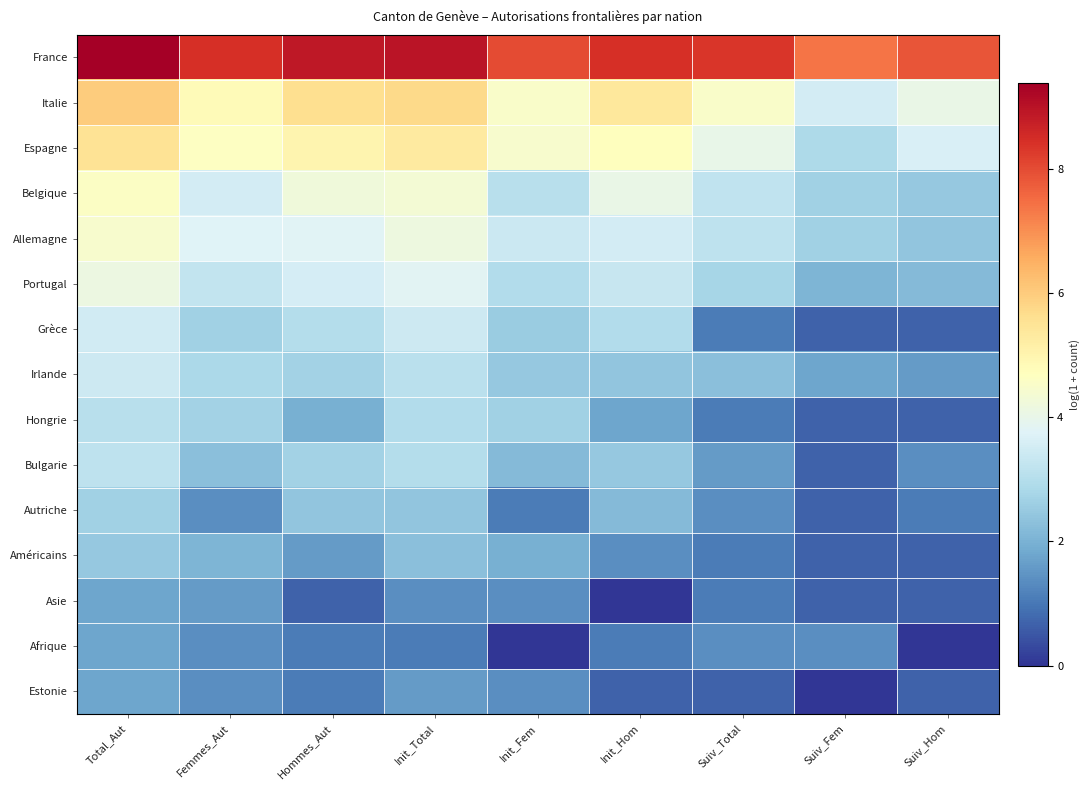

Reading right to left, list all the values displayed in this chart.

France: Suiv_Hom=7.9	Suiv_Fem=7.4	Suiv_Total=8.3	Init_Hom=8.4	Init_Fem=8.0	Init_Total=8.9	Hommes_Aut=8.9	Femmes_Aut=8.4	Total_Aut=9.4
Italie: Suiv_Hom=4.1	Suiv_Fem=3.5	Suiv_Total=4.5	Init_Hom=5.4	Init_Fem=4.5	Init_Total=5.7	Hommes_Aut=5.6	Femmes_Aut=4.8	Total_Aut=6.0
Espagne: Suiv_Hom=3.7	Suiv_Fem=2.9	Suiv_Total=4.0	Init_Hom=4.7	Init_Fem=4.5	Init_Total=5.3	Hommes_Aut=5.0	Femmes_Aut=4.6	Total_Aut=5.5
Belgique: Suiv_Hom=2.5	Suiv_Fem=2.6	Suiv_Total=3.2	Init_Hom=4.0	Init_Fem=3.0	Init_Total=4.3	Hommes_Aut=4.2	Femmes_Aut=3.5	Total_Aut=4.6
Allemagne: Suiv_Hom=2.4	Suiv_Fem=2.6	Suiv_Total=3.2	Init_Hom=3.5	Init_Fem=3.4	Init_Total=4.1	Hommes_Aut=3.8	Femmes_Aut=3.8	Total_Aut=4.5
Portugal: Suiv_Hom=2.2	Suiv_Fem=2.1	Suiv_Total=2.8	Init_Hom=3.3	Init_Fem=2.9	Init_Total=3.8	Hommes_Aut=3.6	Femmes_Aut=3.3	Total_Aut=4.1
Grèce: Suiv_Hom=0.7	Suiv_Fem=0.7	Suiv_Total=1.1	Init_Hom=2.9	Init_Fem=2.6	Init_Total=3.4	Hommes_Aut=3.0	Femmes_Aut=2.6	Total_Aut=3.5
Irlande: Suiv_Hom=1.6	Suiv_Fem=1.8	Suiv_Total=2.3	Init_Hom=2.4	Init_Fem=2.5	Init_Total=3.1	Hommes_Aut=2.7	Femmes_Aut=2.8	Total_Aut=3.4
Hongrie: Suiv_Hom=0.7	Suiv_Fem=0.7	Suiv_Total=1.1	Init_Hom=1.8	Init_Fem=2.6	Init_Total=2.9	Hommes_Aut=1.9	Femmes_Aut=2.7	Total_Aut=3.0
Bulgarie: Suiv_Hom=1.4	Suiv_Fem=0.7	Suiv_Total=1.6	Init_Hom=2.5	Init_Fem=2.2	Init_Total=3.0	Hommes_Aut=2.7	Femmes_Aut=2.3	Total_Aut=3.2
Autriche: Suiv_Hom=1.1	Suiv_Fem=0.7	Suiv_Total=1.4	Init_Hom=2.2	Init_Fem=1.1	Init_Total=2.4	Hommes_Aut=2.4	Femmes_Aut=1.4	Total_Aut=2.6
Américains: Suiv_Hom=0.7	Suiv_Fem=0.7	Suiv_Total=1.1	Init_Hom=1.4	Init_Fem=1.9	Init_Total=2.3	Hommes_Aut=1.6	Femmes_Aut=2.1	Total_Aut=2.5
Asie: Suiv_Hom=0.7	Suiv_Fem=0.7	Suiv_Total=1.1	Init_Hom=0.0	Init_Fem=1.4	Init_Total=1.4	Hommes_Aut=0.7	Femmes_Aut=1.6	Total_Aut=1.8
Afrique: Suiv_Hom=0.0	Suiv_Fem=1.4	Suiv_Total=1.4	Init_Hom=1.1	Init_Fem=0.0	Init_Total=1.1	Hommes_Aut=1.1	Femmes_Aut=1.4	Total_Aut=1.8
Estonie: Suiv_Hom=0.7	Suiv_Fem=0.0	Suiv_Total=0.7	Init_Hom=0.7	Init_Fem=1.4	Init_Total=1.6	Hommes_Aut=1.1	Femmes_Aut=1.4	Total_Aut=1.8